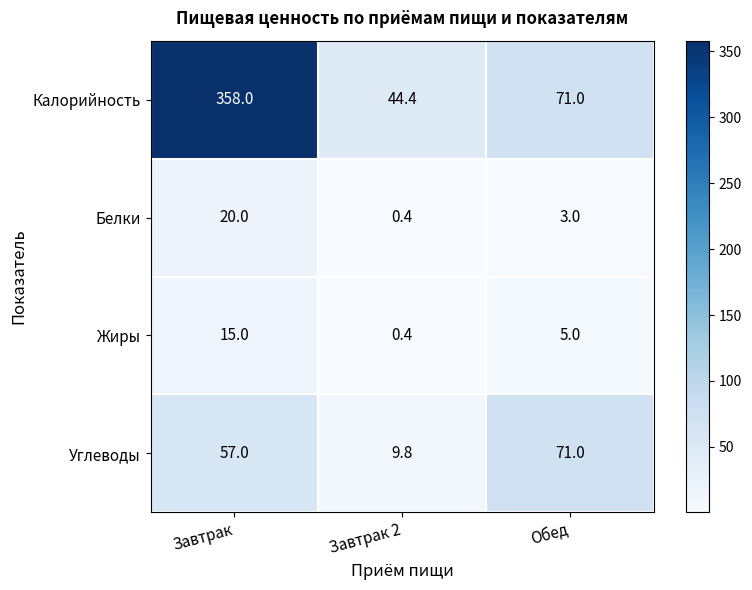

What is the minimum value shown in the chart?

0.4